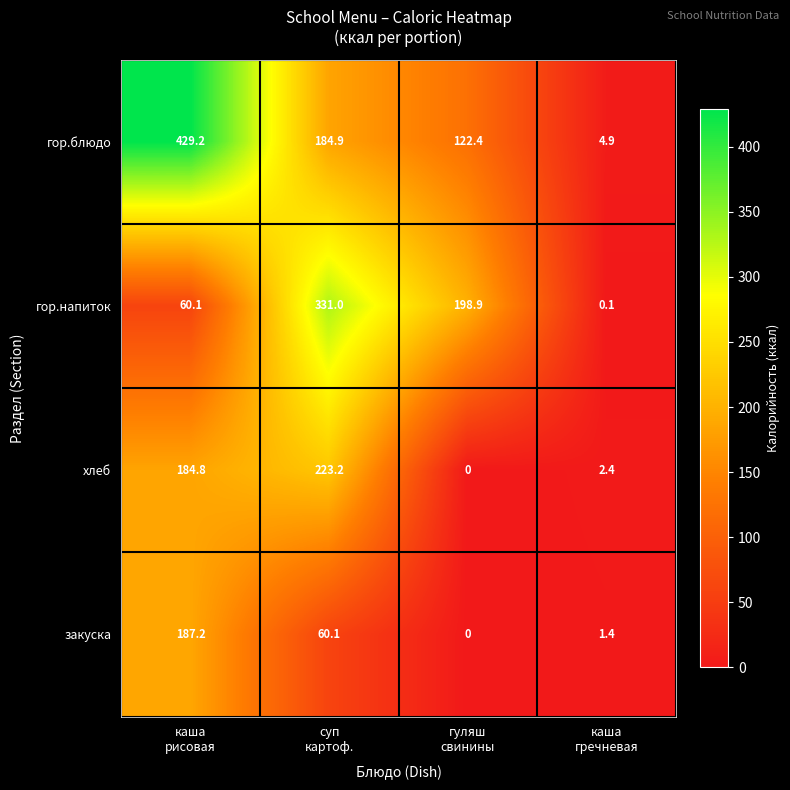

What is the average value of the хлеб series?

102.6